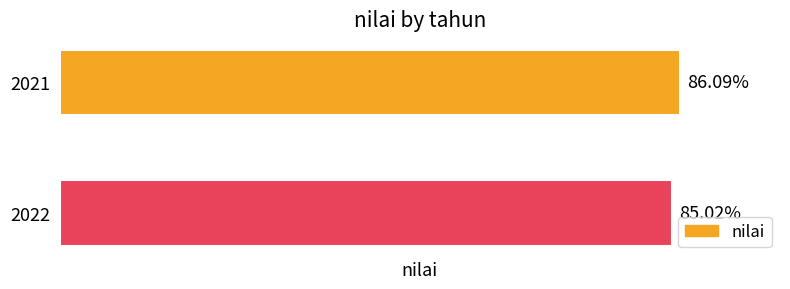

Rank the categories by value from lowest to highest.

2022, 2021